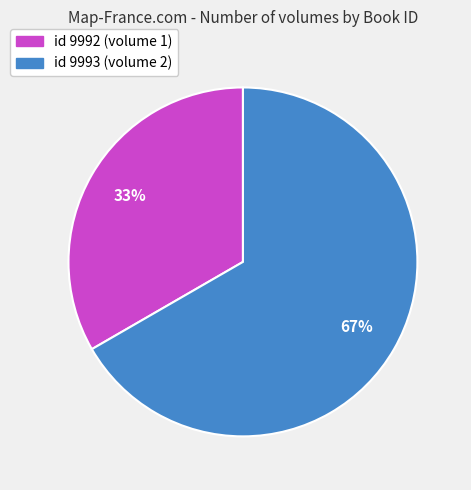

Is it true that id 9992 (volume 1) is 39% of the pie?

False